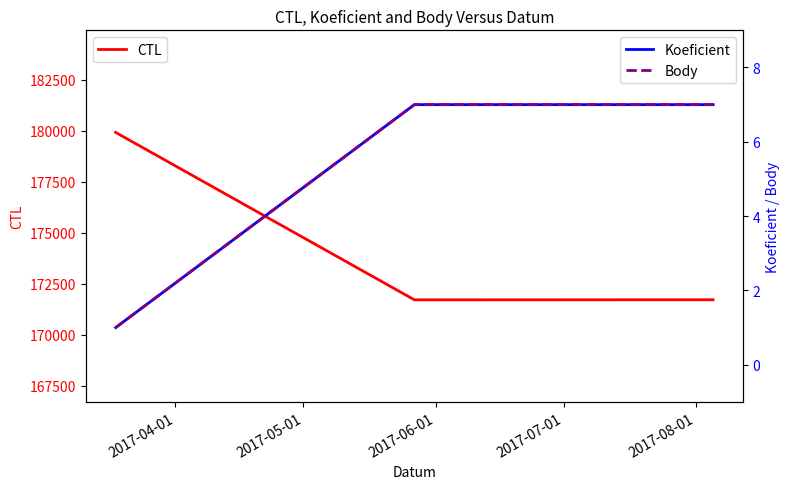

At which label is CTL closest to 175808?

2017-06-01